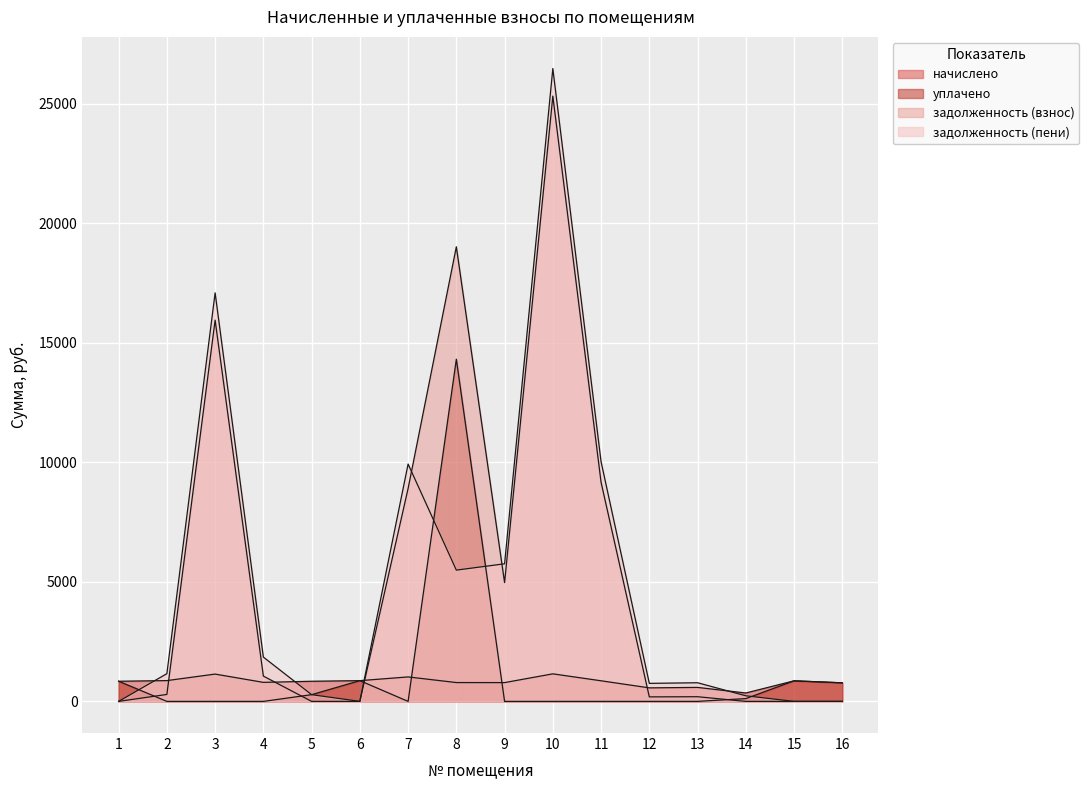

In задолженность (взнос), how many points are higher than both neighbors (excluding endpoints)?

4